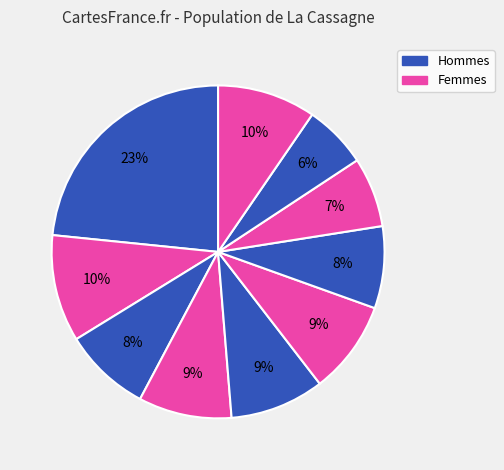

How many segments does this pie chart have?

10